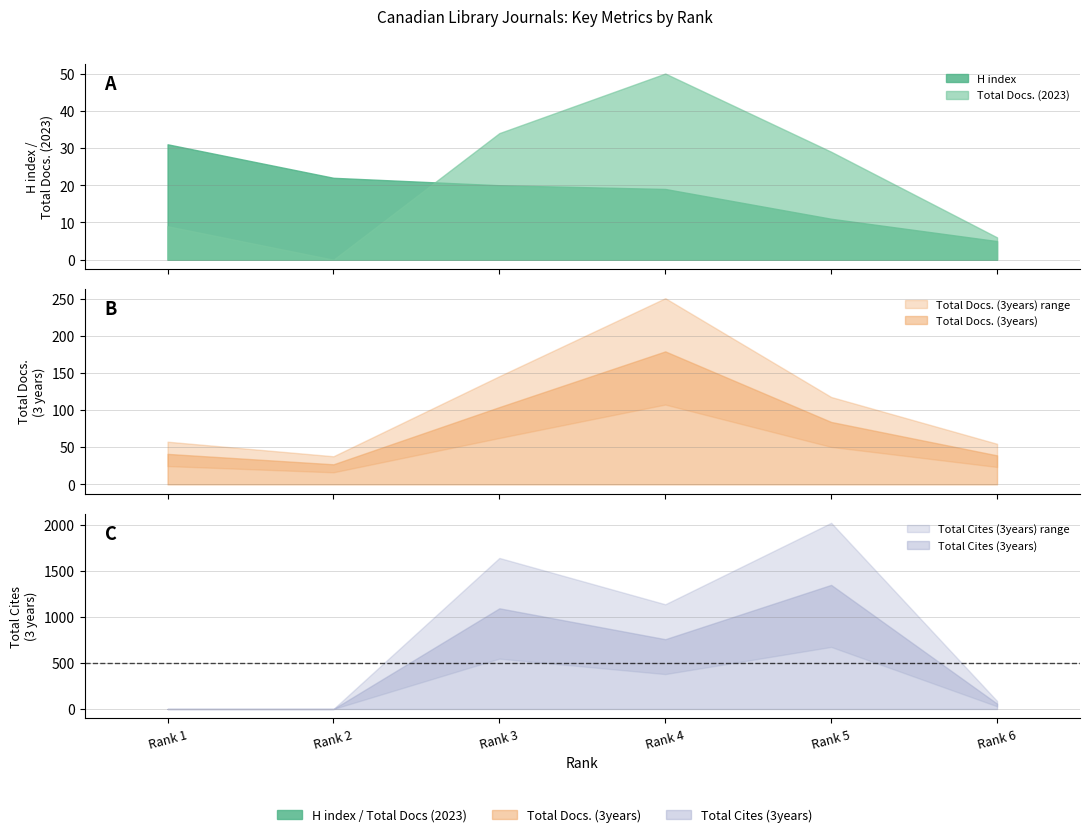

Between Rank 1 and Rank 4, which series saw the biggest shift?

Total Cites (3years)